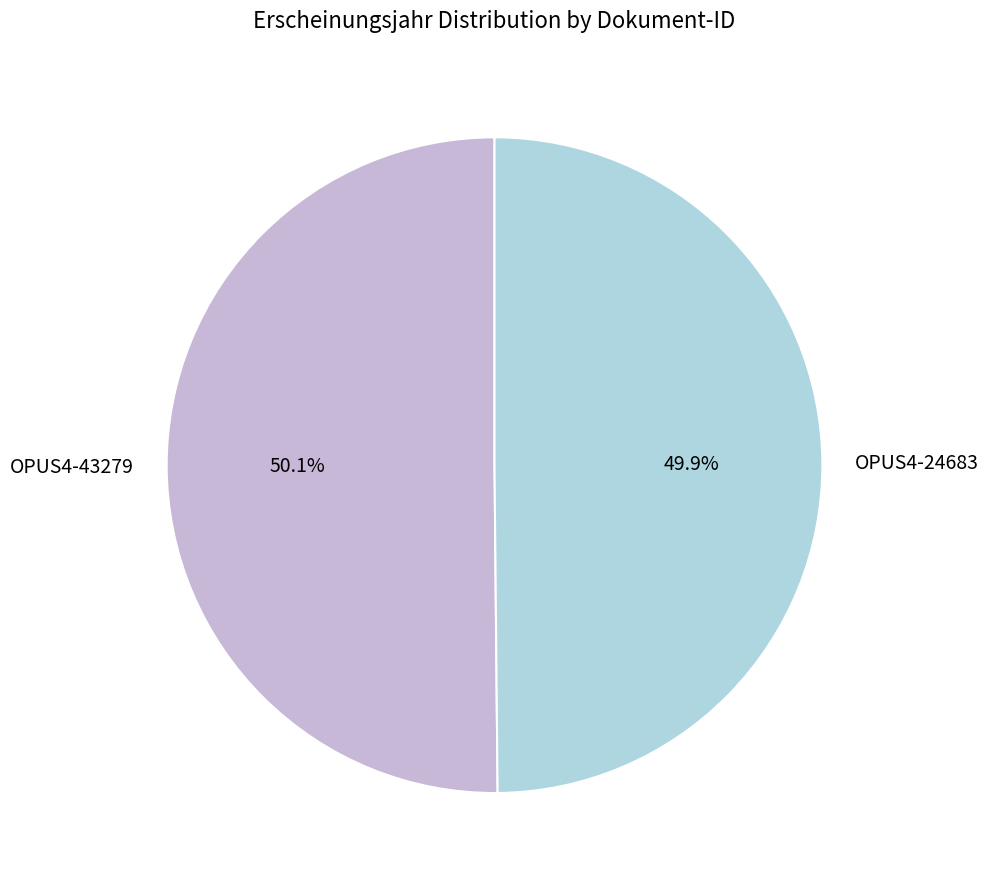

Is there any slice that represents more than half of the pie?

Yes